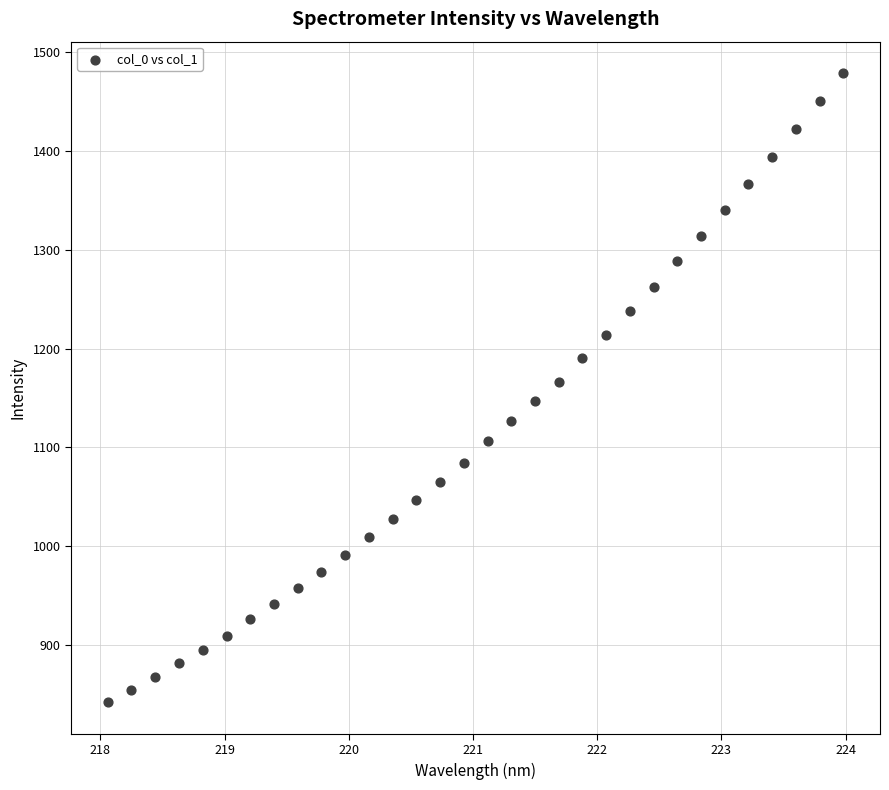

What is the range of Y values (max minus min)?

637.3